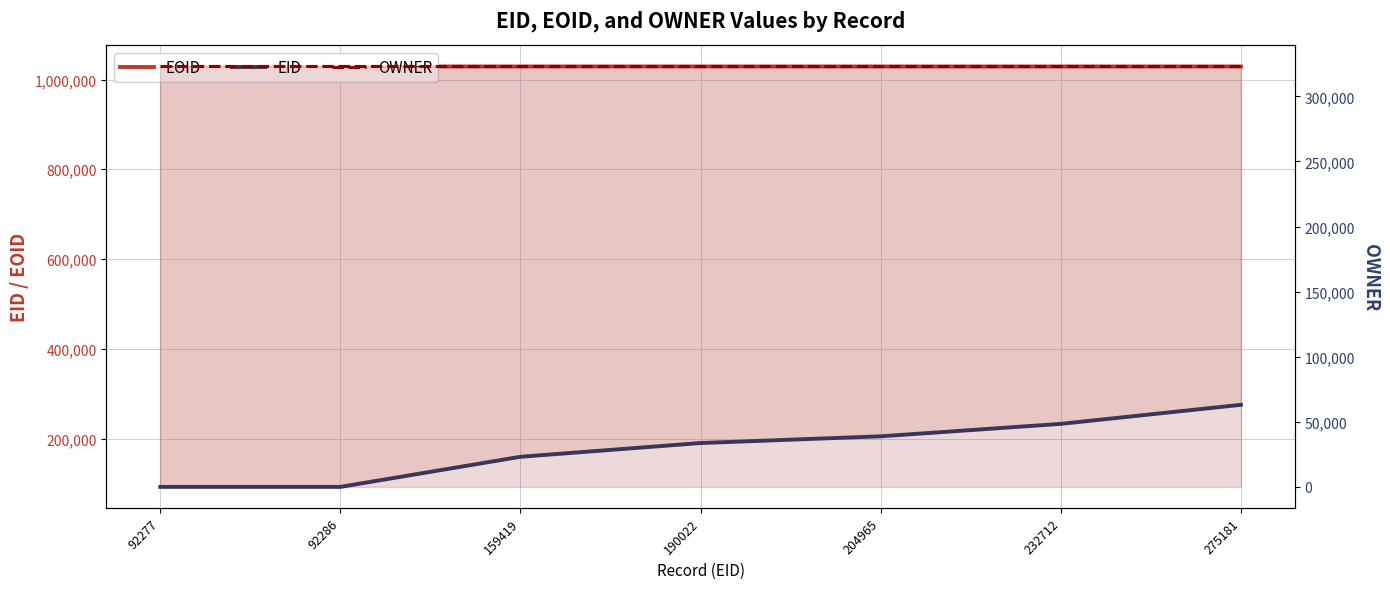

Count the number of data series in this chart.

3